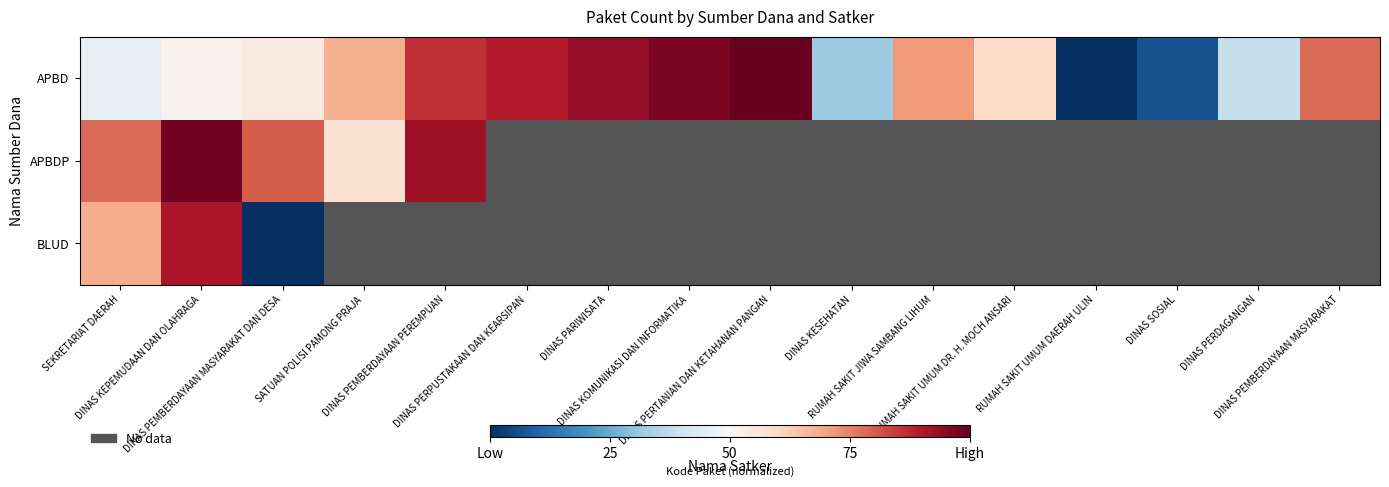

Which series has the widest spread of values?

APBD